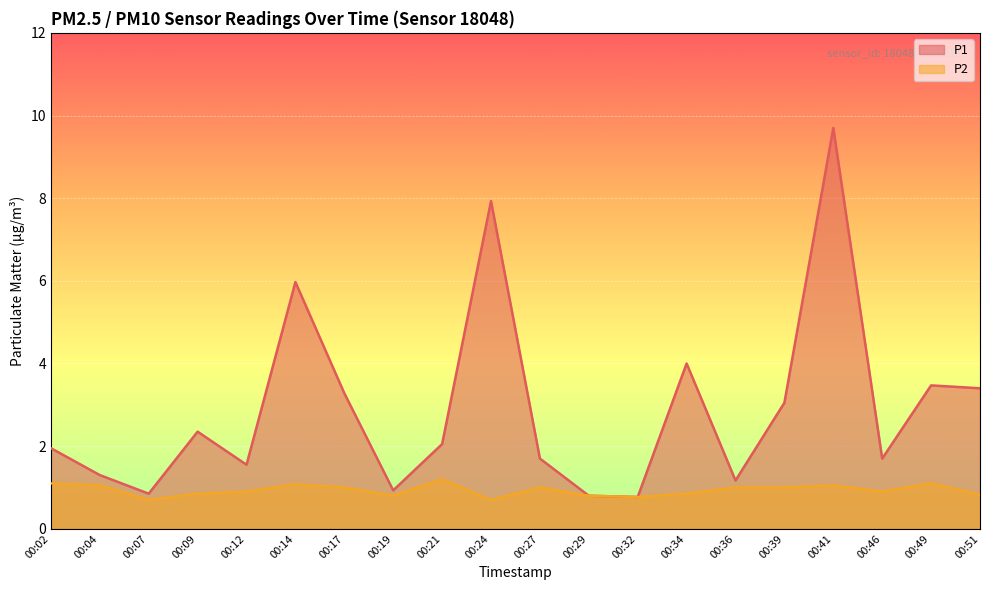

What is the average value of the P1 series?

2.9